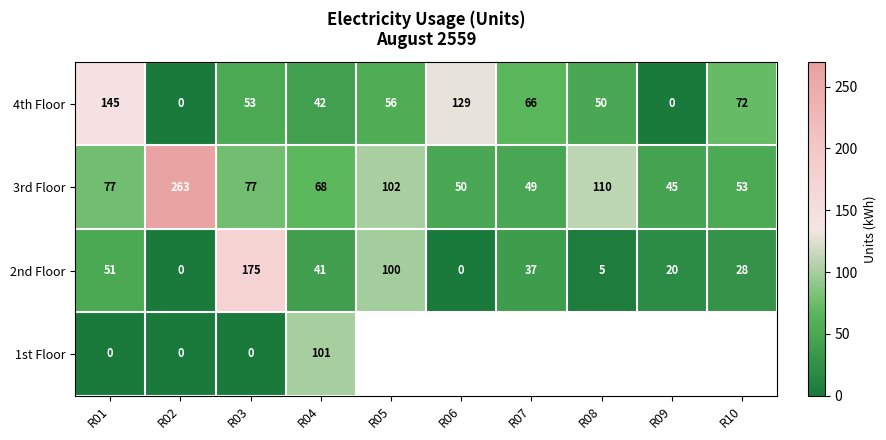

The value of 3rd Floor at R05 is 167. True or false?

False